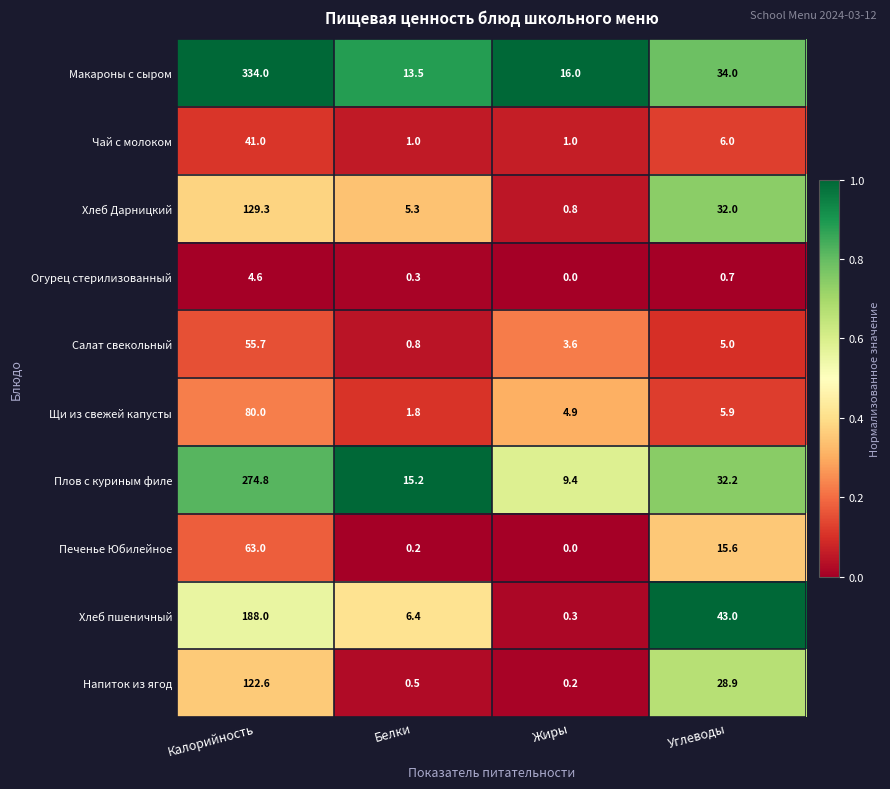

At which label is Чай с молоком closest to 21?

Углеводы